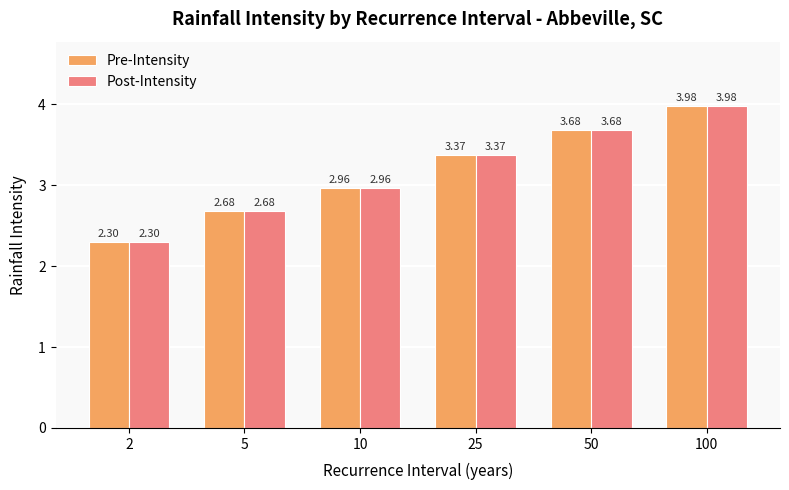

Which category has the highest value in the Pre-Intensity series?

100